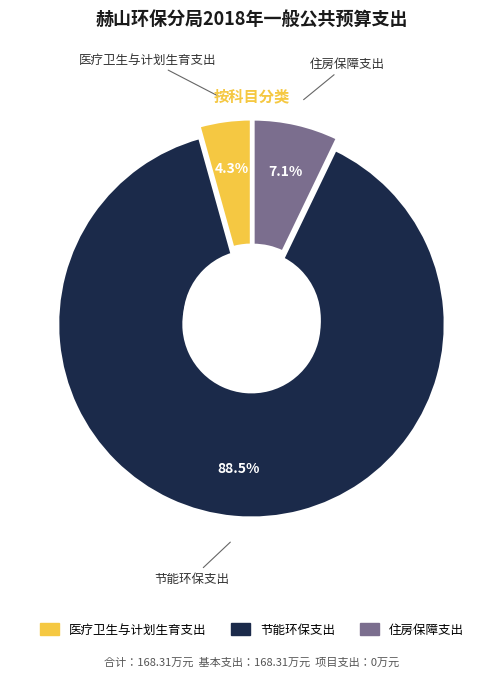

Which category has the biggest portion of the pie?

节能环保支出